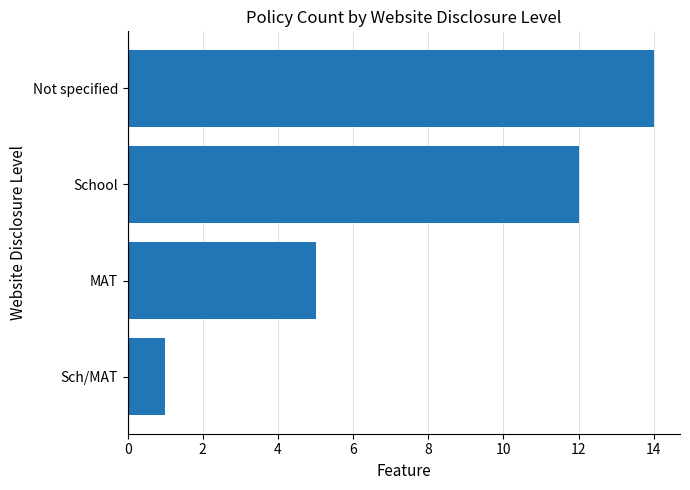

How many series are shown in this chart?

1